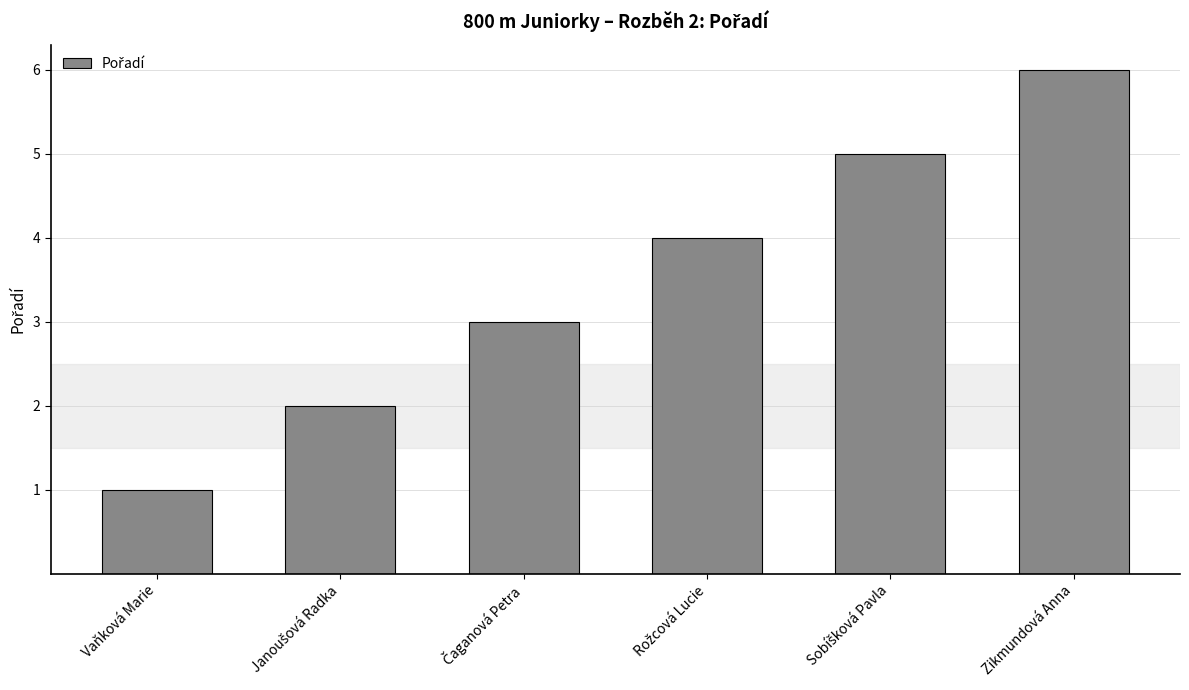

How many bars are there in total?

6